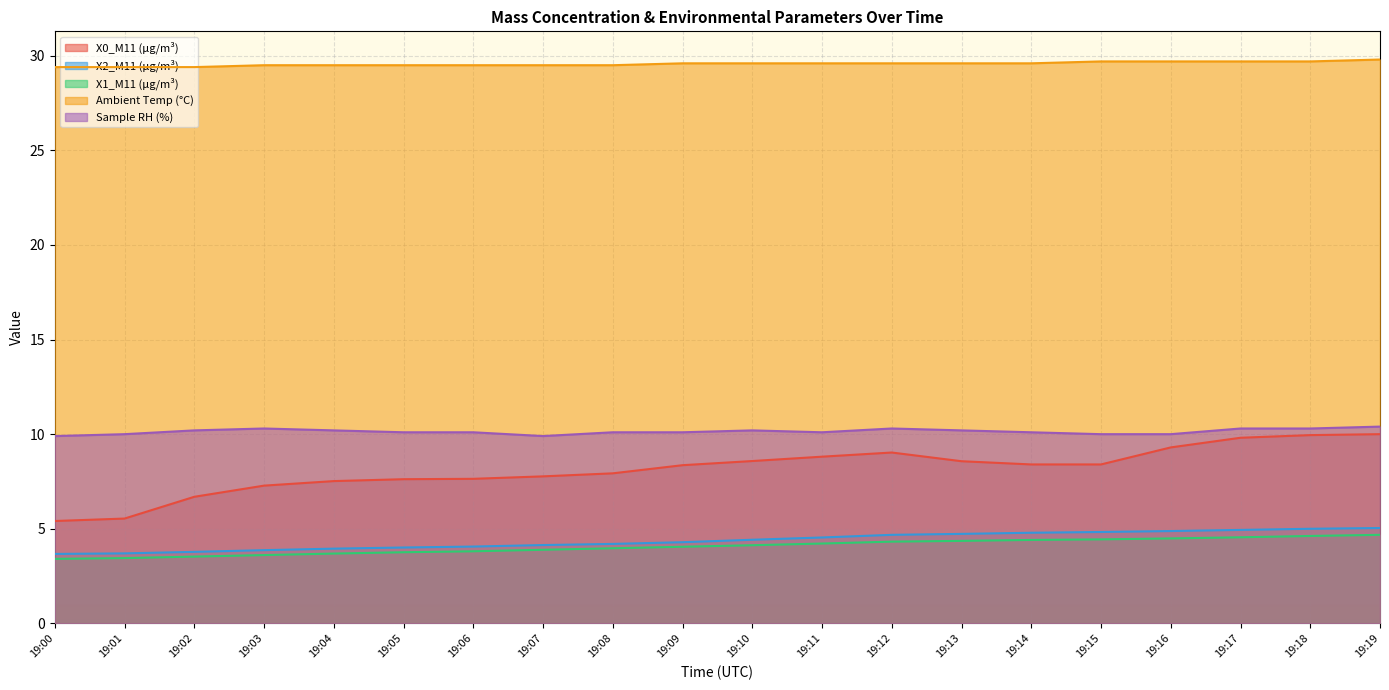

True or false: Ambient Temp (°C) and Sample RH (%) cross at least once.

False